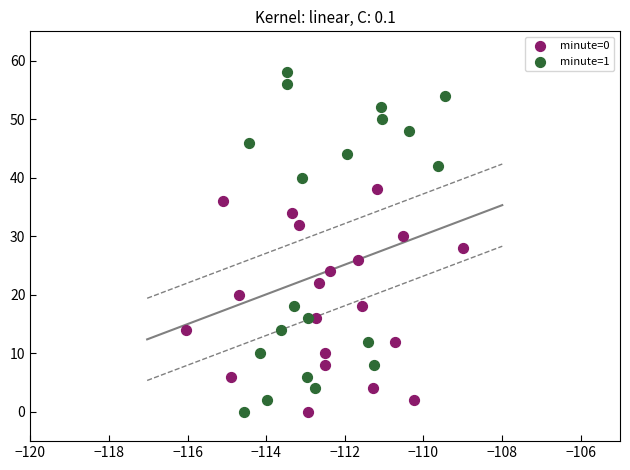

What are all the series names shown in the legend?

minute=0, minute=1